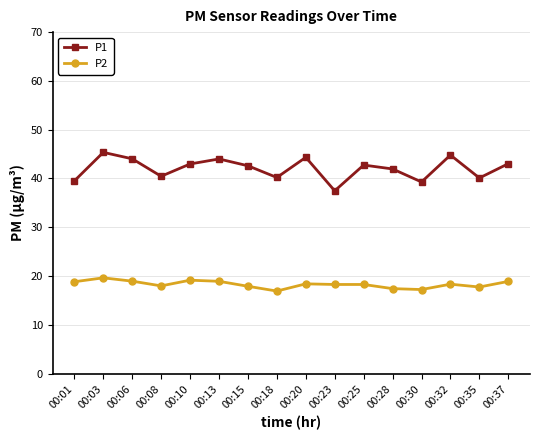

List the series in order of their peak value, highest first.

P1, P2